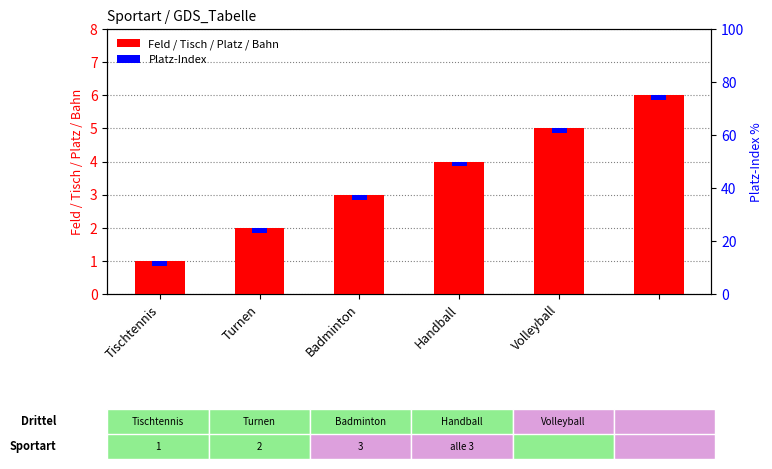

What is the difference between the second highest and minimum values?

4